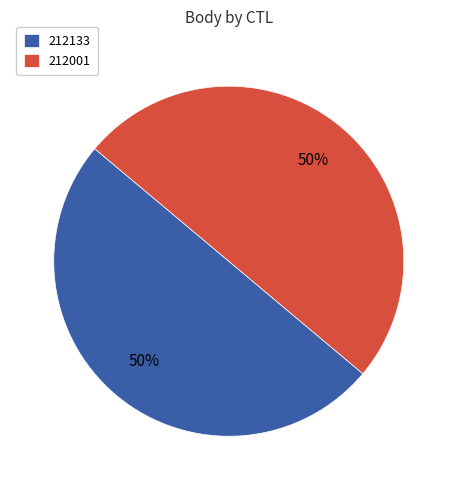

To the nearest percent, what is the average slice percentage?

50%